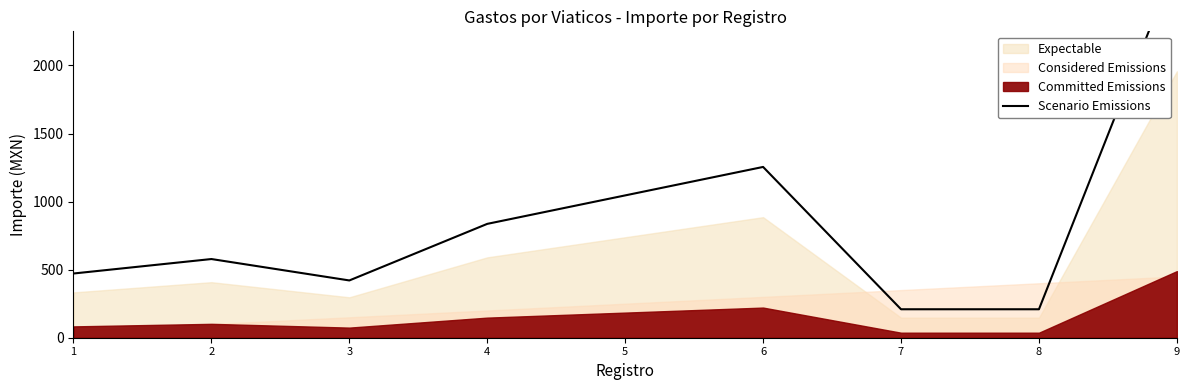

What is the change in value from 1 to 7?

-262.6